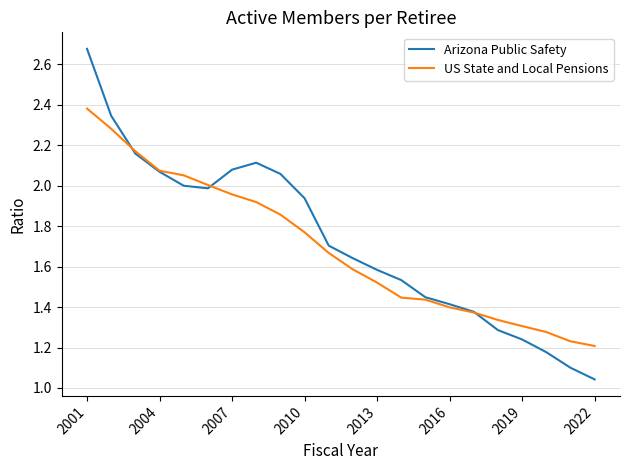

Which series has the widest spread of values?

Arizona Public Safety